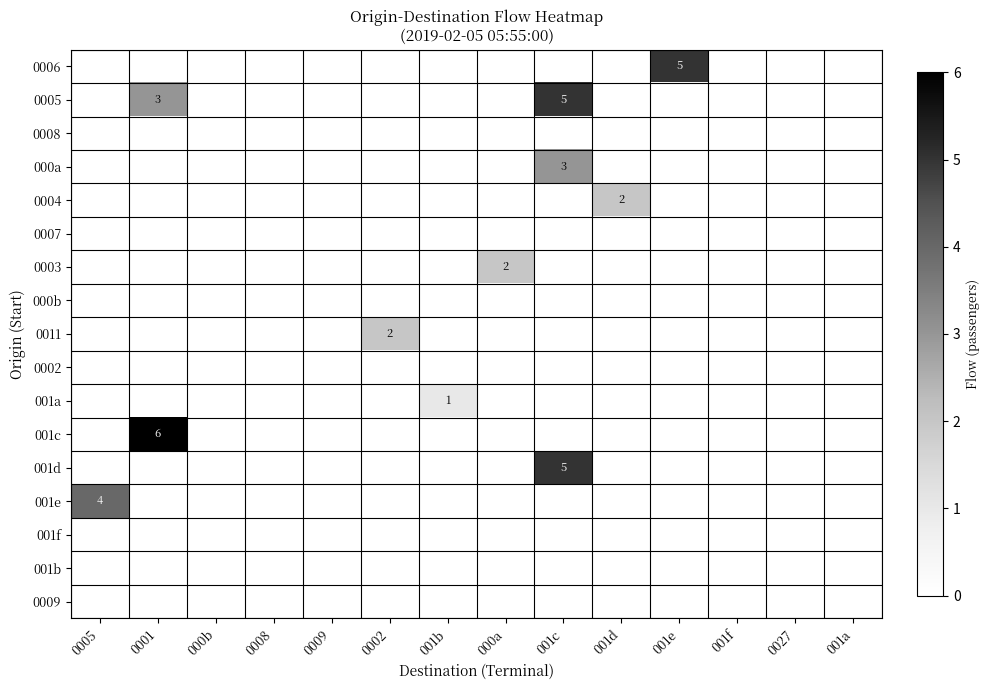

Is it true that 001e equals 4 at 0005?

True